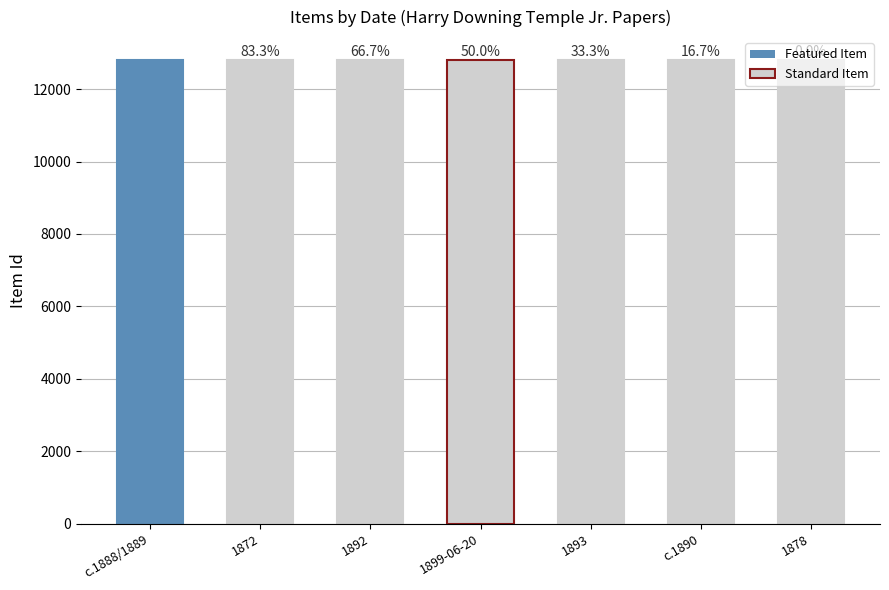

Approximately how many times larger is the value at c.1888/1889 compared to 1892?

1.0